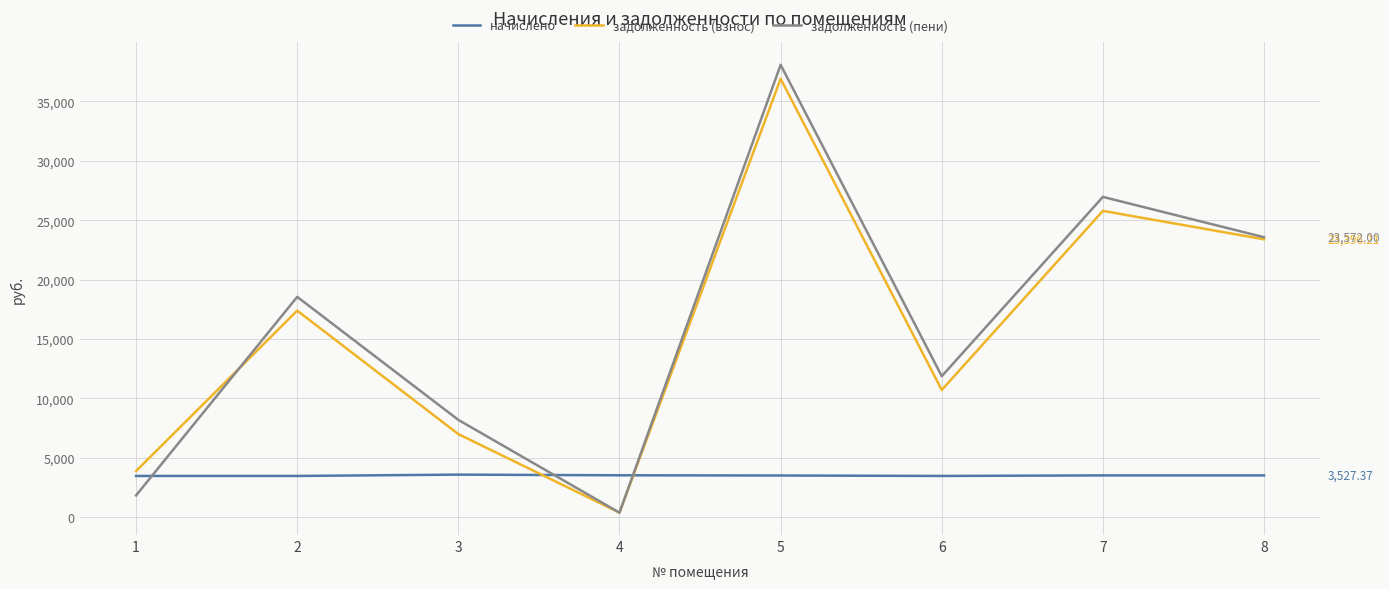

What are all the series names shown in the legend?

начислено, задолженность (взнос), задолженность (пени)